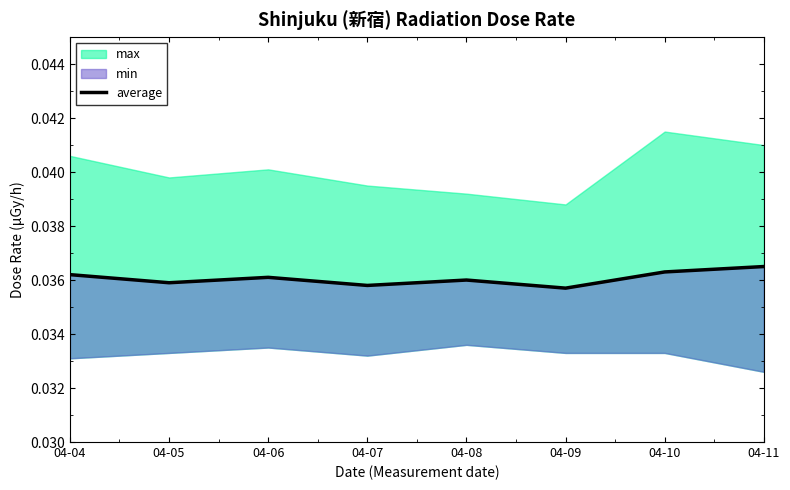

True or false: the data shows 0.0 at 04-06.

True